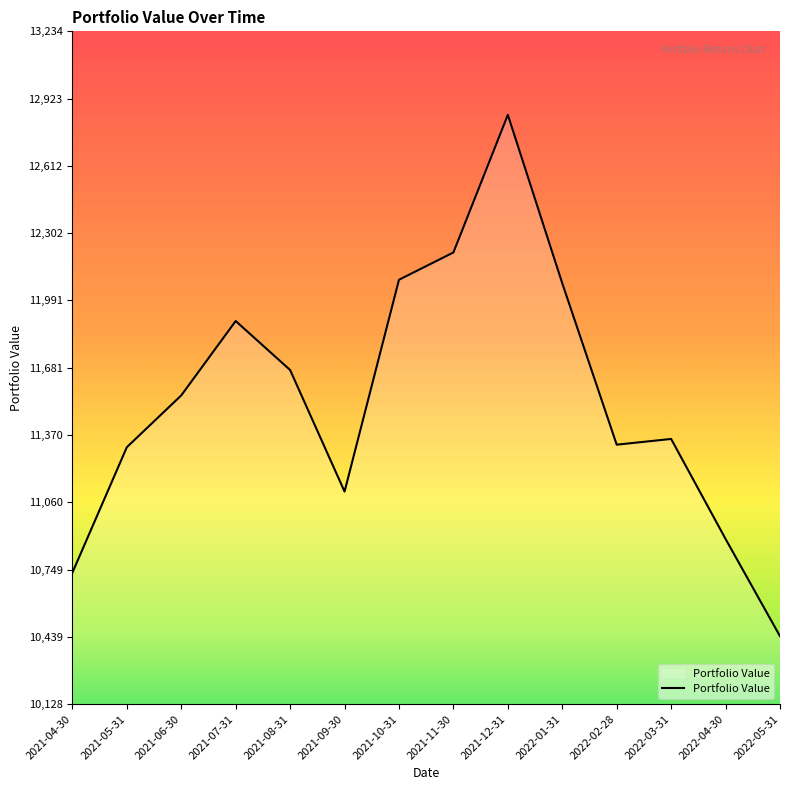

True or false: the data shows 7859.6 at 2021-10-31.

False